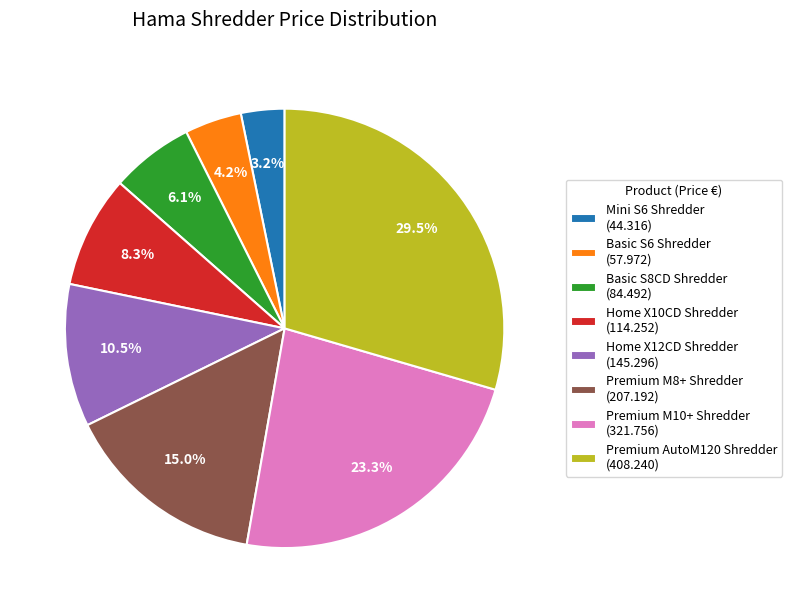

Which category has the smallest portion of the pie?

Mini S6 Shredder